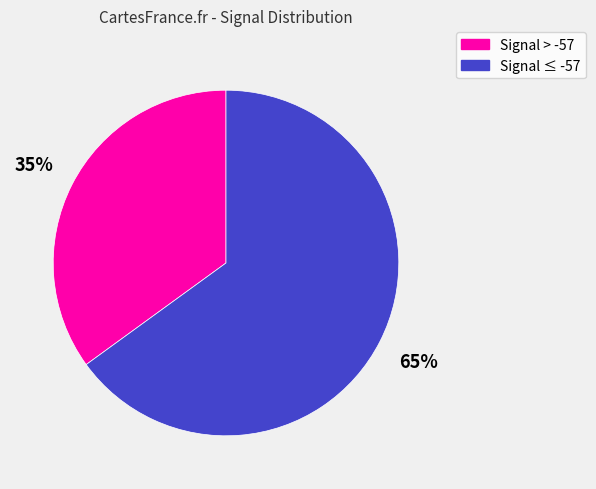

To the nearest percent, what is the average slice percentage?

50%